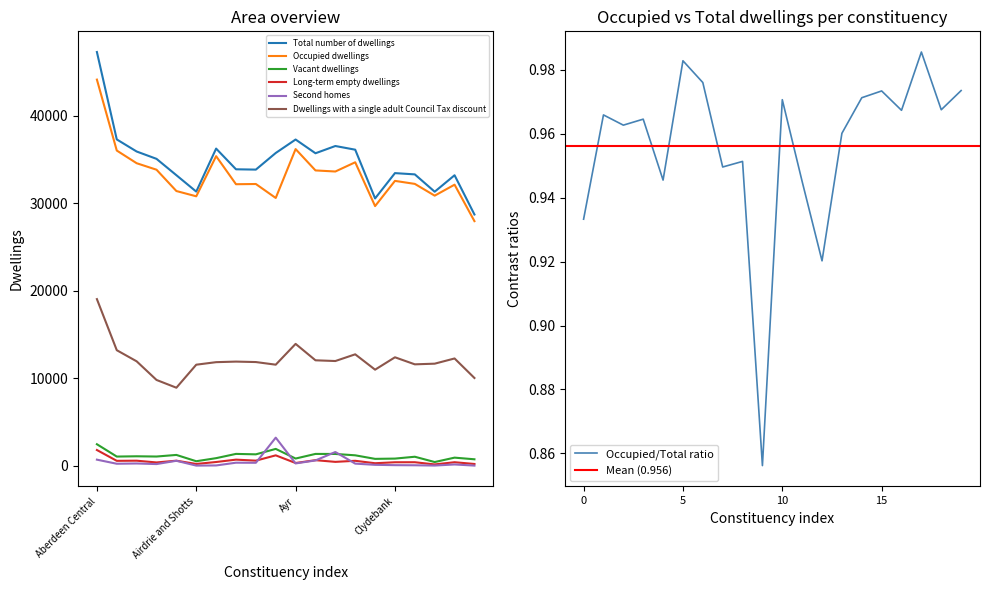

Which series has the widest spread of values?

Total number of dwellings